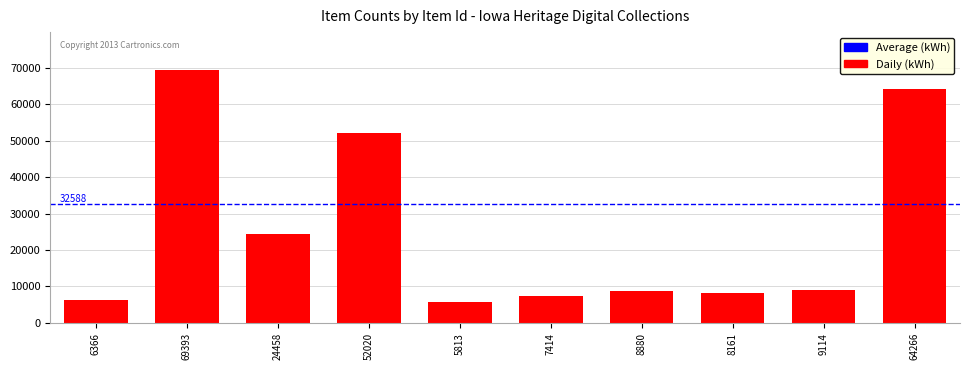

At which category does the chart reach its peak across all series?

69393